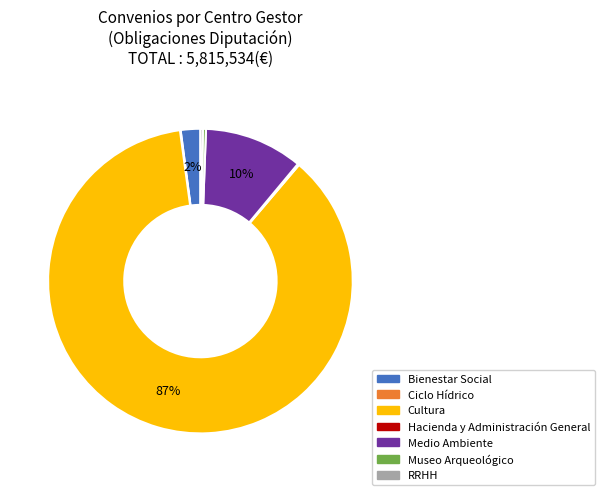

Combined, do Museo Arqueológico and Bienestar Social account for over 50%?

No